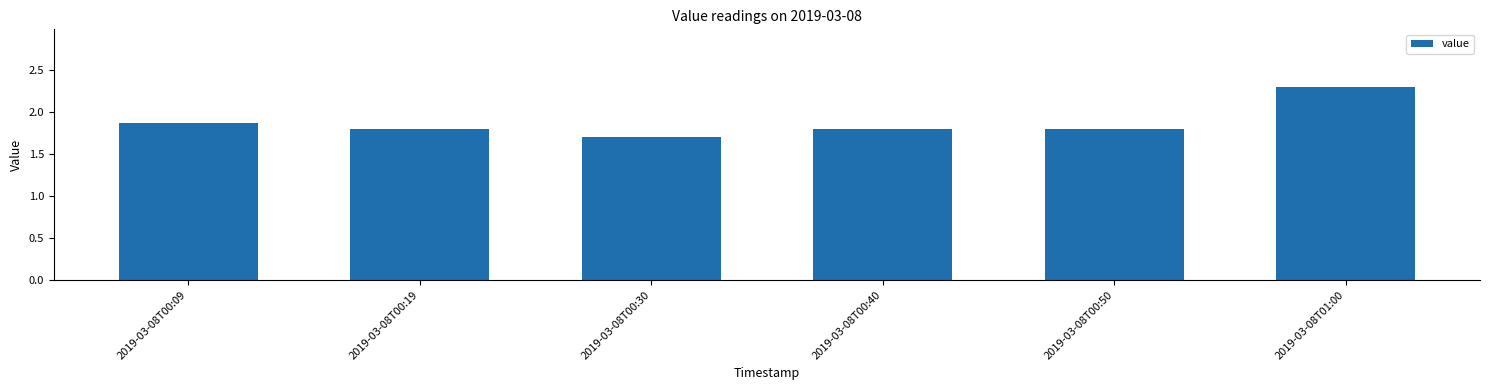

What position from the left is 2019-03-08T00:50?

5